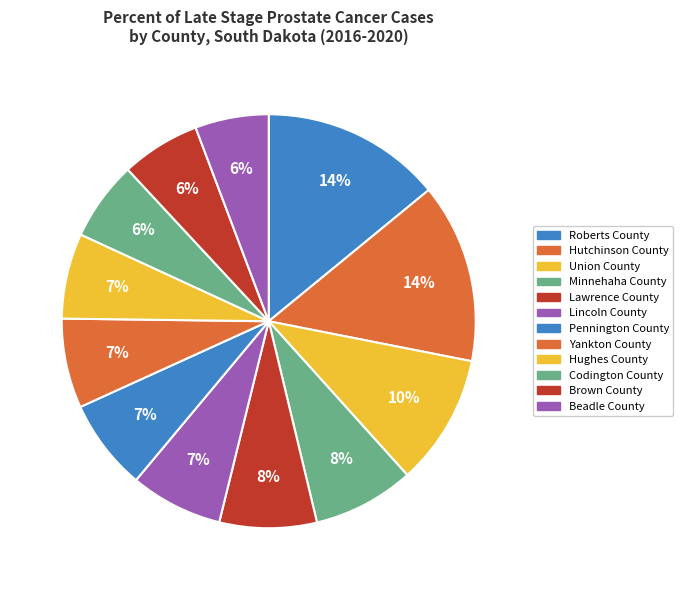

What percentage is the Lawrence County slice, to the nearest percent?

8%